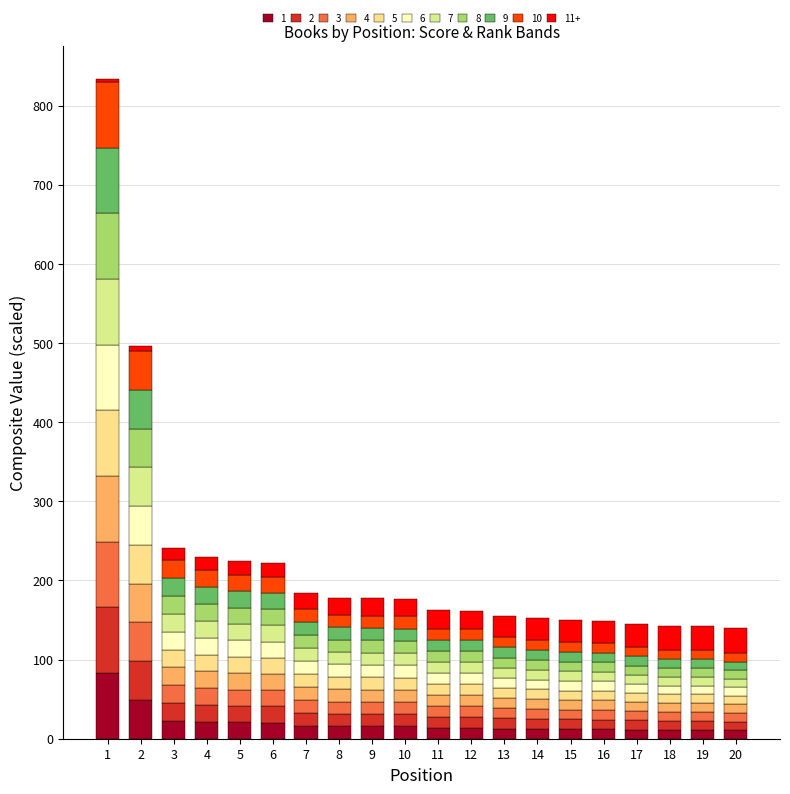

At which category is the sum across all series the highest?

1